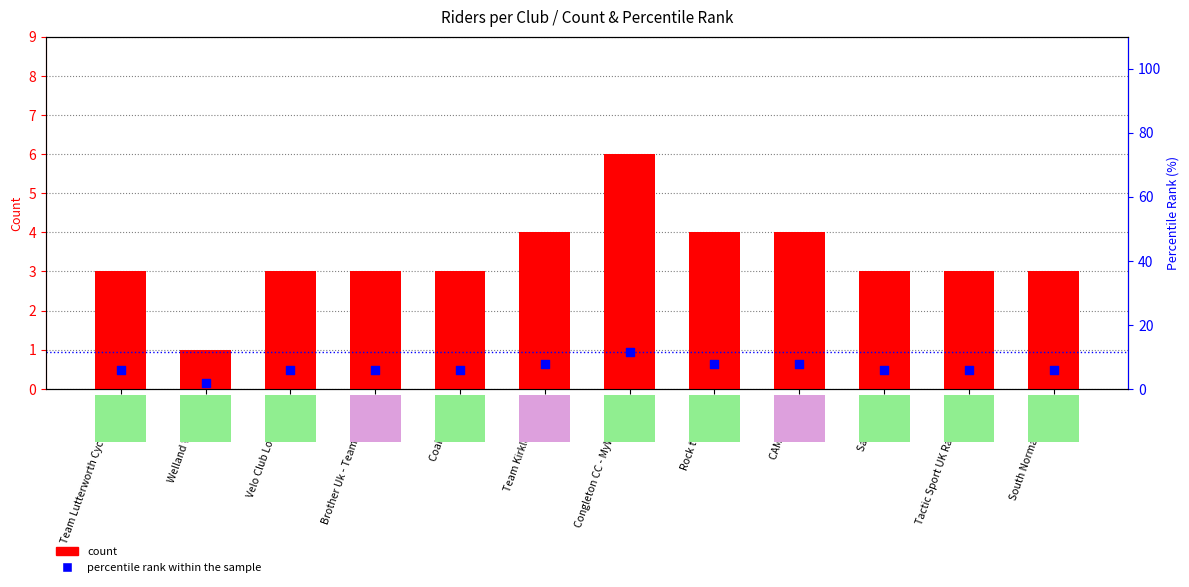

At which category is the sum across all series the highest?

Congleton CC - MyWindsock